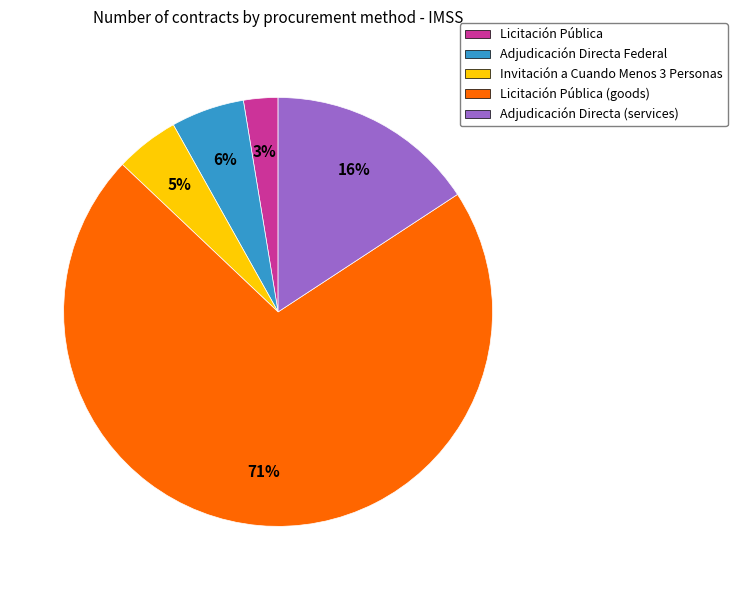

To the nearest percent, what portion does Licitación Pública represent?

3%